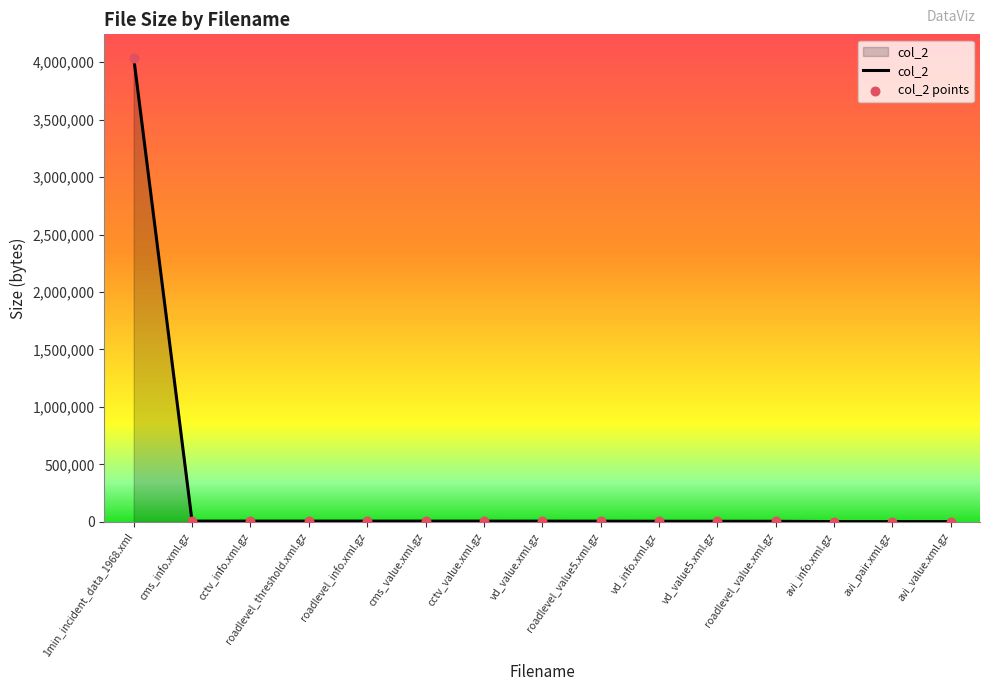

What is the difference between the maximum and minimum values?

4039697